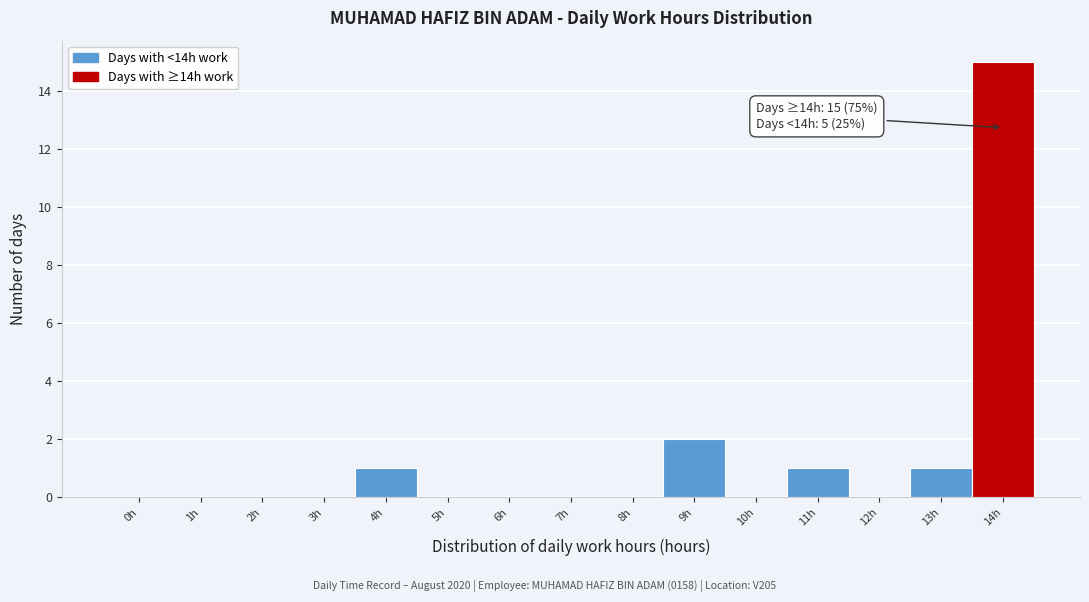

Reading right to left, extract all data points from this chart.

14h=15	13h=1	12h=0	11h=1	10h=0	9h=2	8h=0	7h=0	6h=0	5h=0	4h=1	3h=0	2h=0	1h=0	0h=0